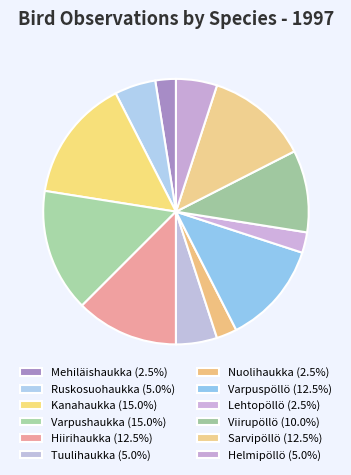

To the nearest percent, what is the average slice percentage?

8%